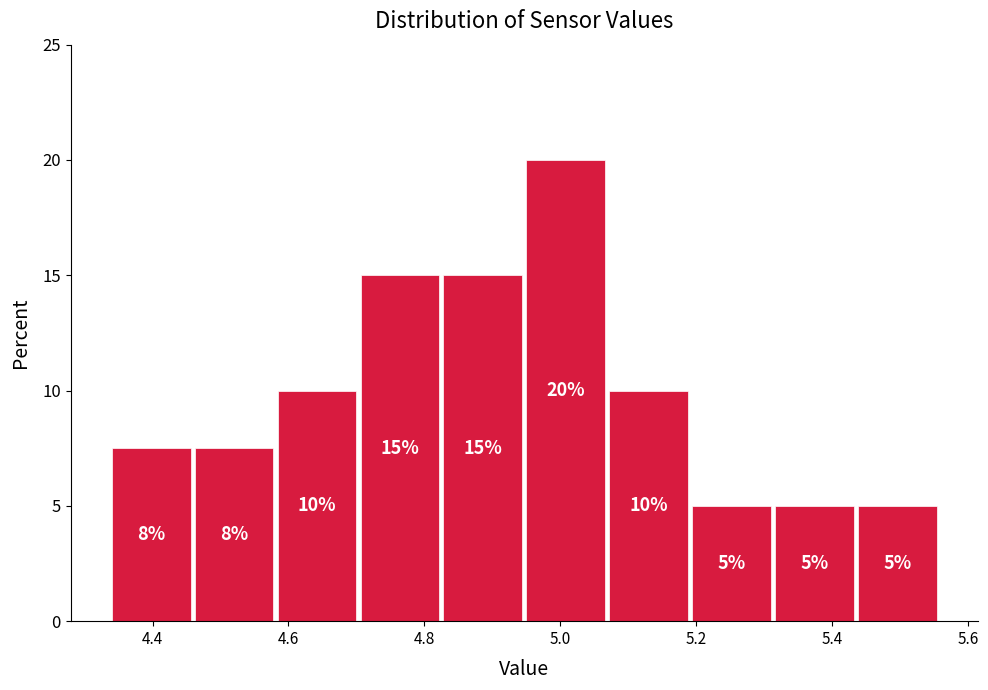

Which range on the x-axis has the tallest bar?

4.950 to 5.072